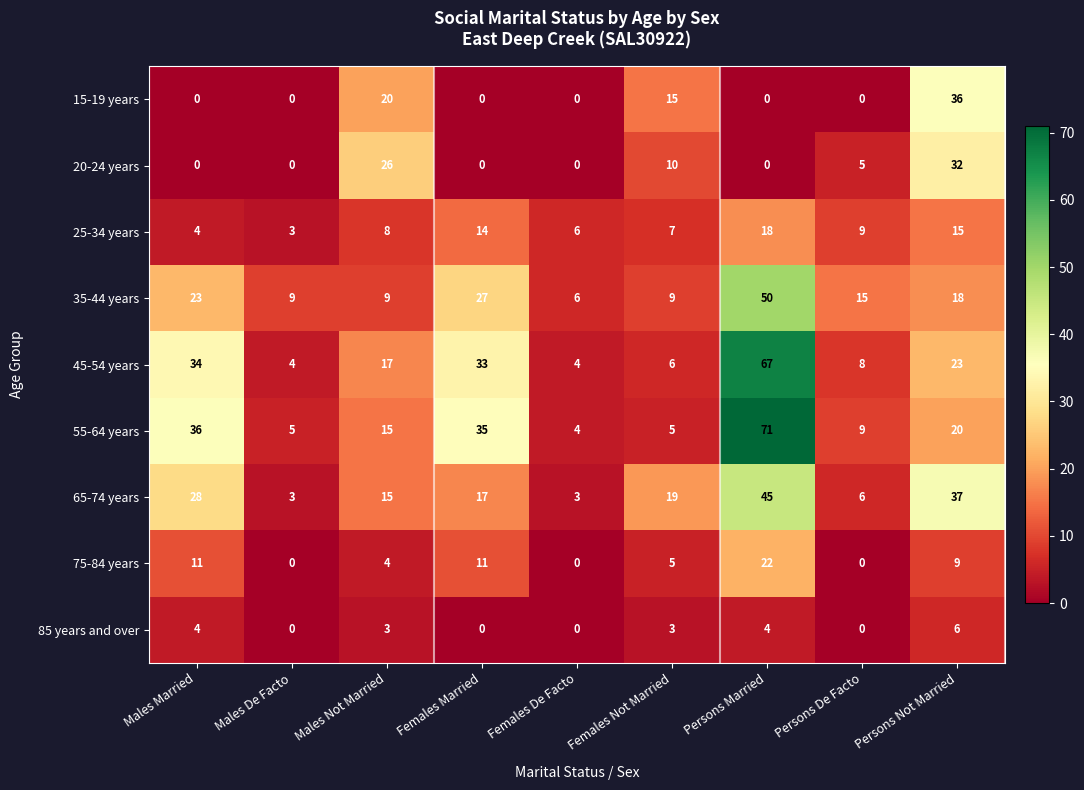

At how many categories does at least one series exceed 61?

1